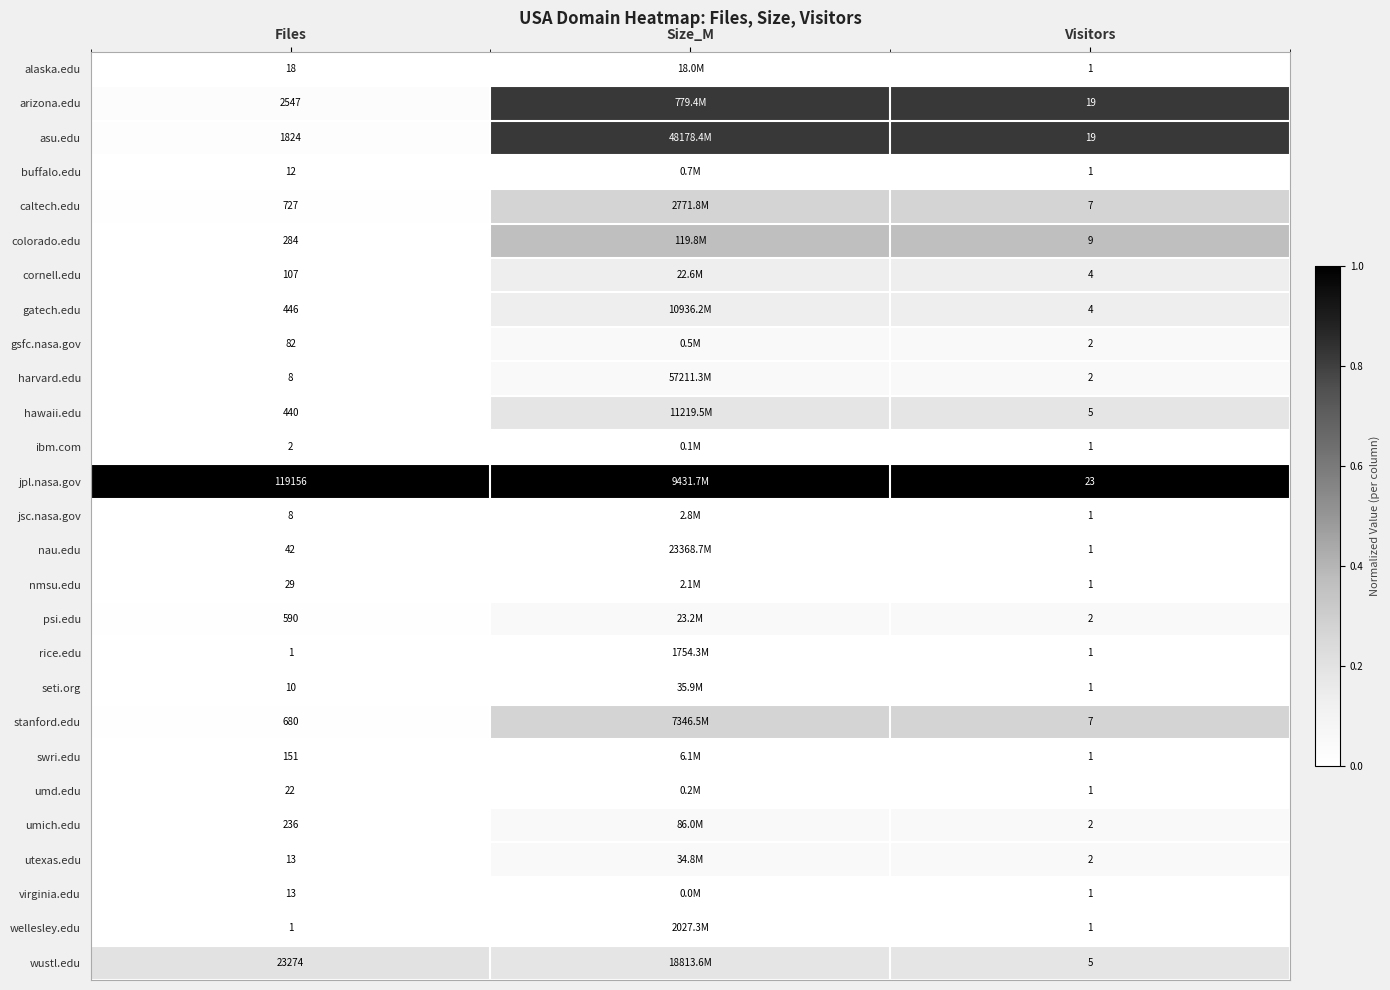

Which has a higher value, Files or Visitors?

Files